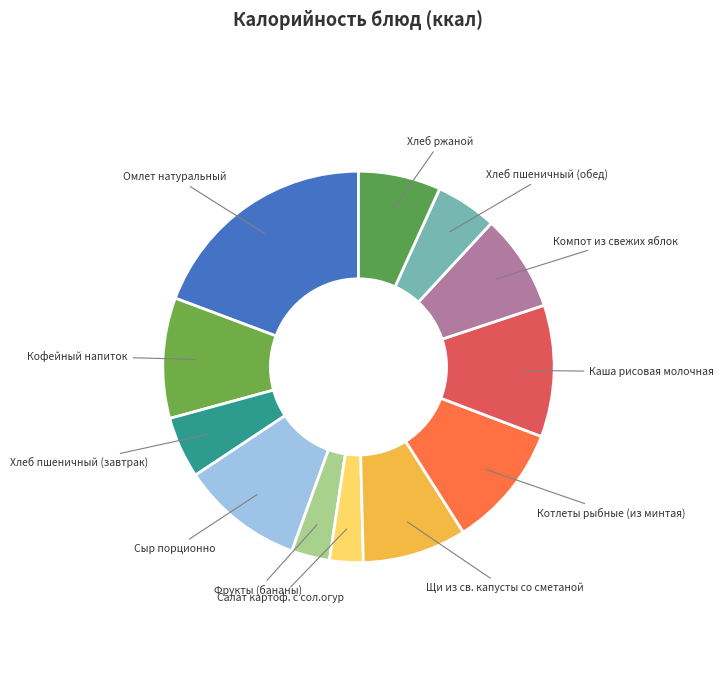

What is the ratio of the value at Сыр порционно to the value at Омлет натуральный?

0.5